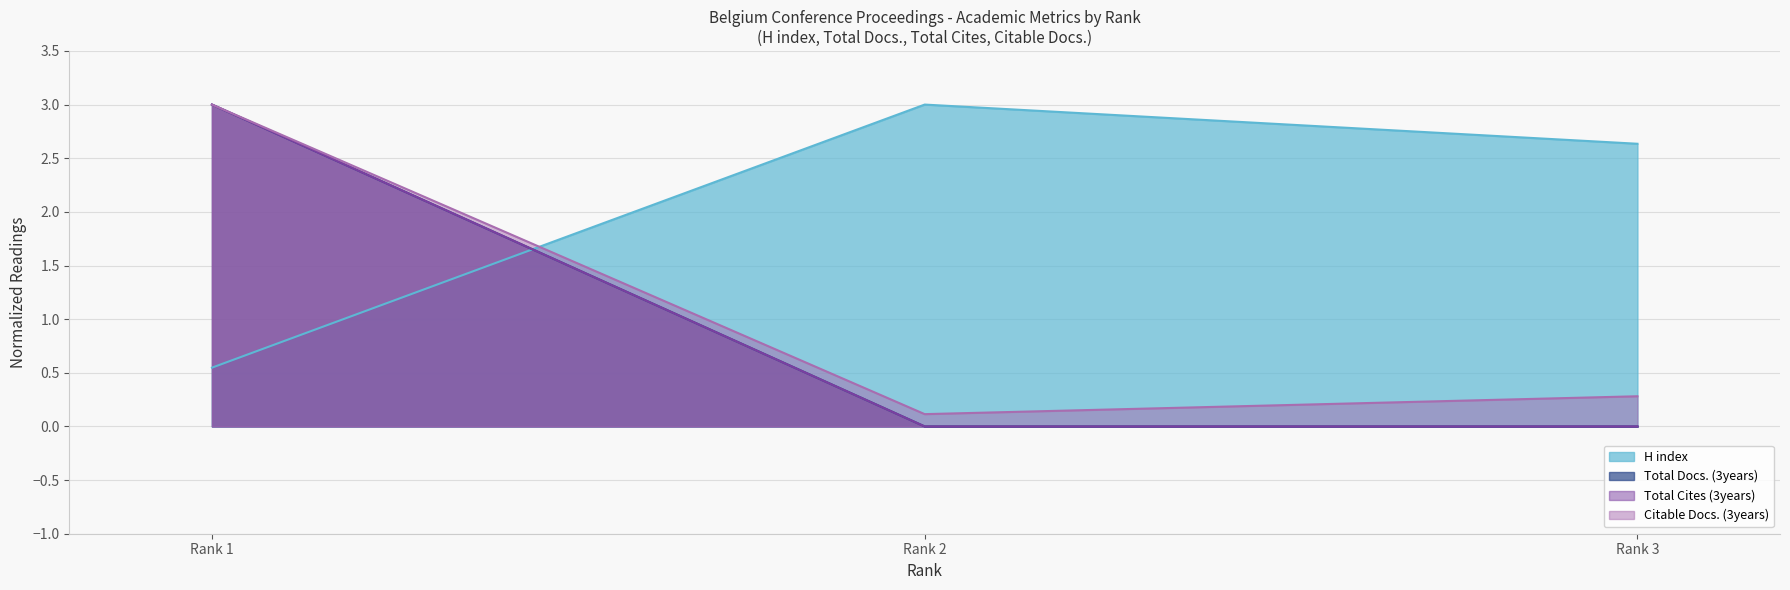

Rank the series at Rank 2 from lowest to highest value.

Total Docs. (3years), Total Cites (3years), Citable Docs. (3years), H index